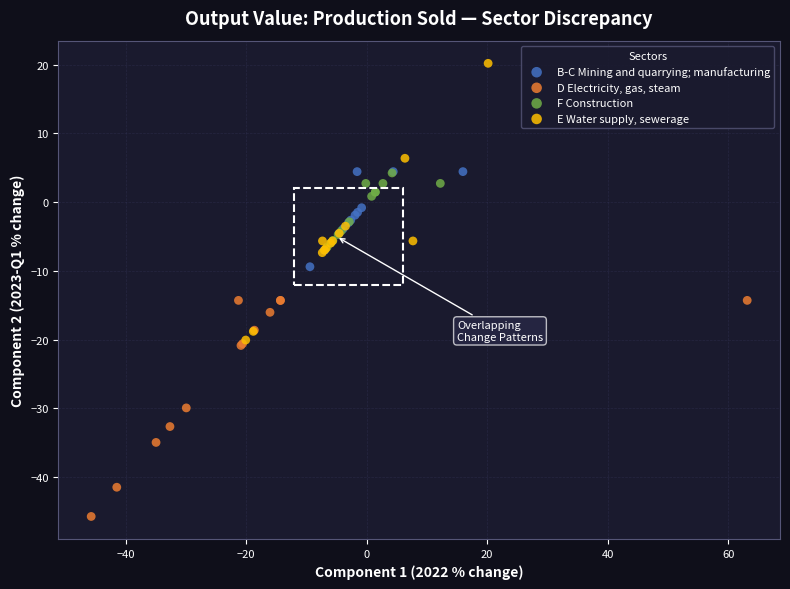

Which series has the widest spread of Y values?

E Water supply, sewerage